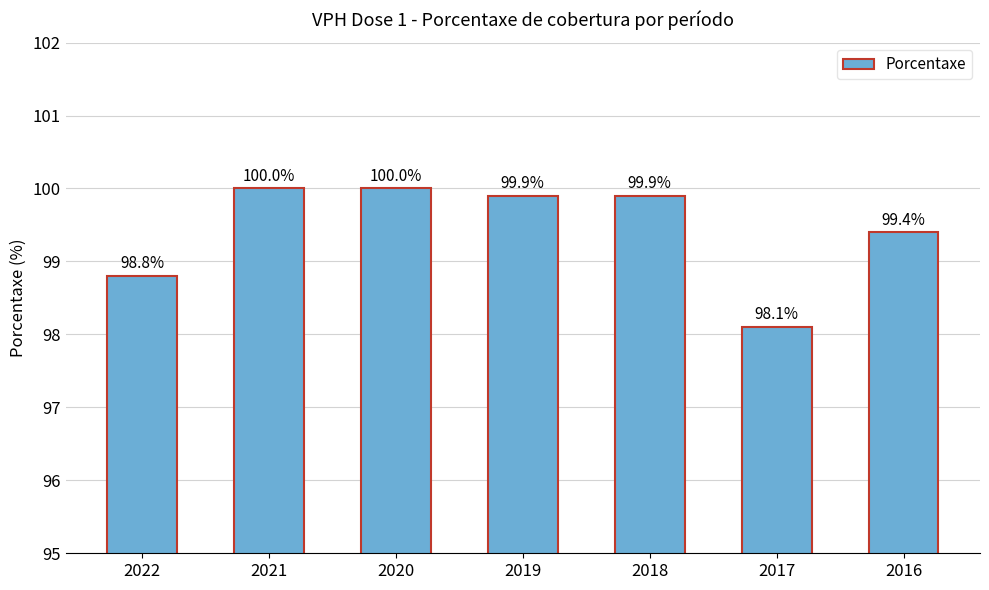

Reading left to right, transcribe all the data shown in this chart.

2022=98.8	2021=100.0	2020=100.0	2019=99.9	2018=99.9	2017=98.1	2016=99.4